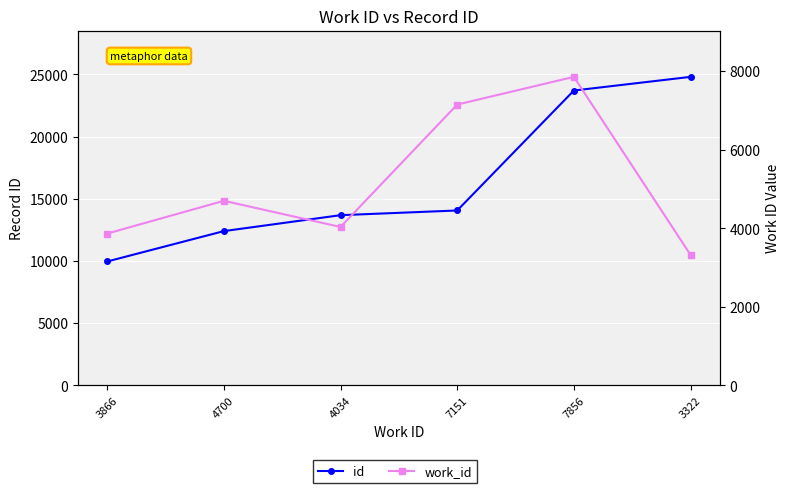

What position from the left is 7151?

4